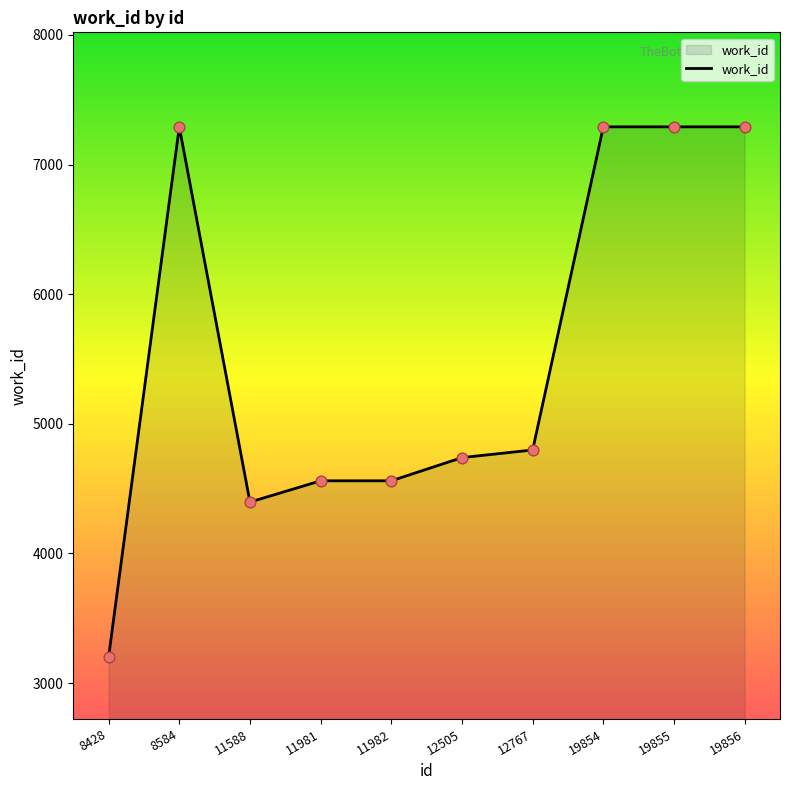

Approximately how many times larger is the value at 19856 compared to 11982?

1.6